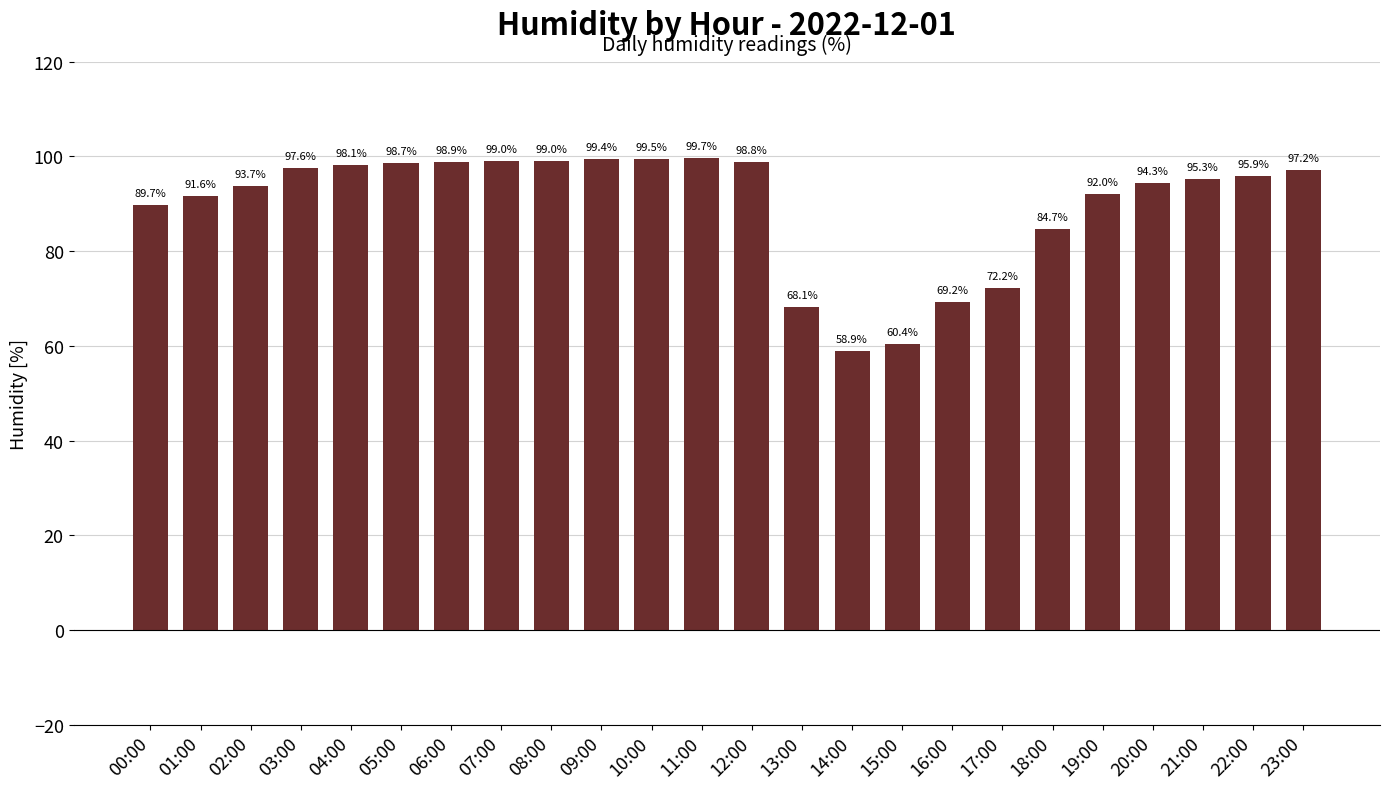

Approximately how many times larger is the value at 01:00 compared to 11:00?

0.9